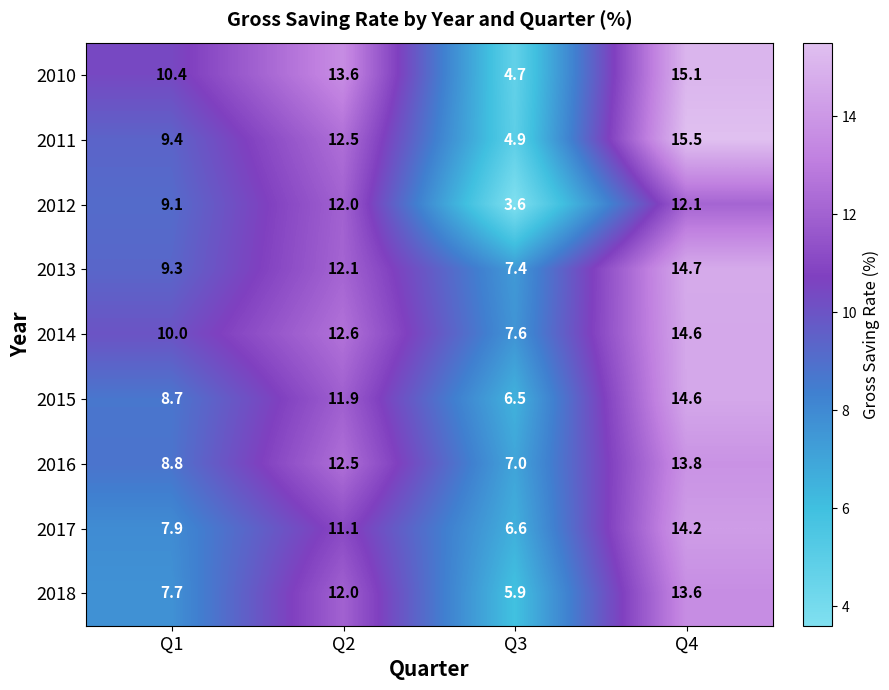

What is the sum of the 2013 values at Q2 and Q3?

19.5